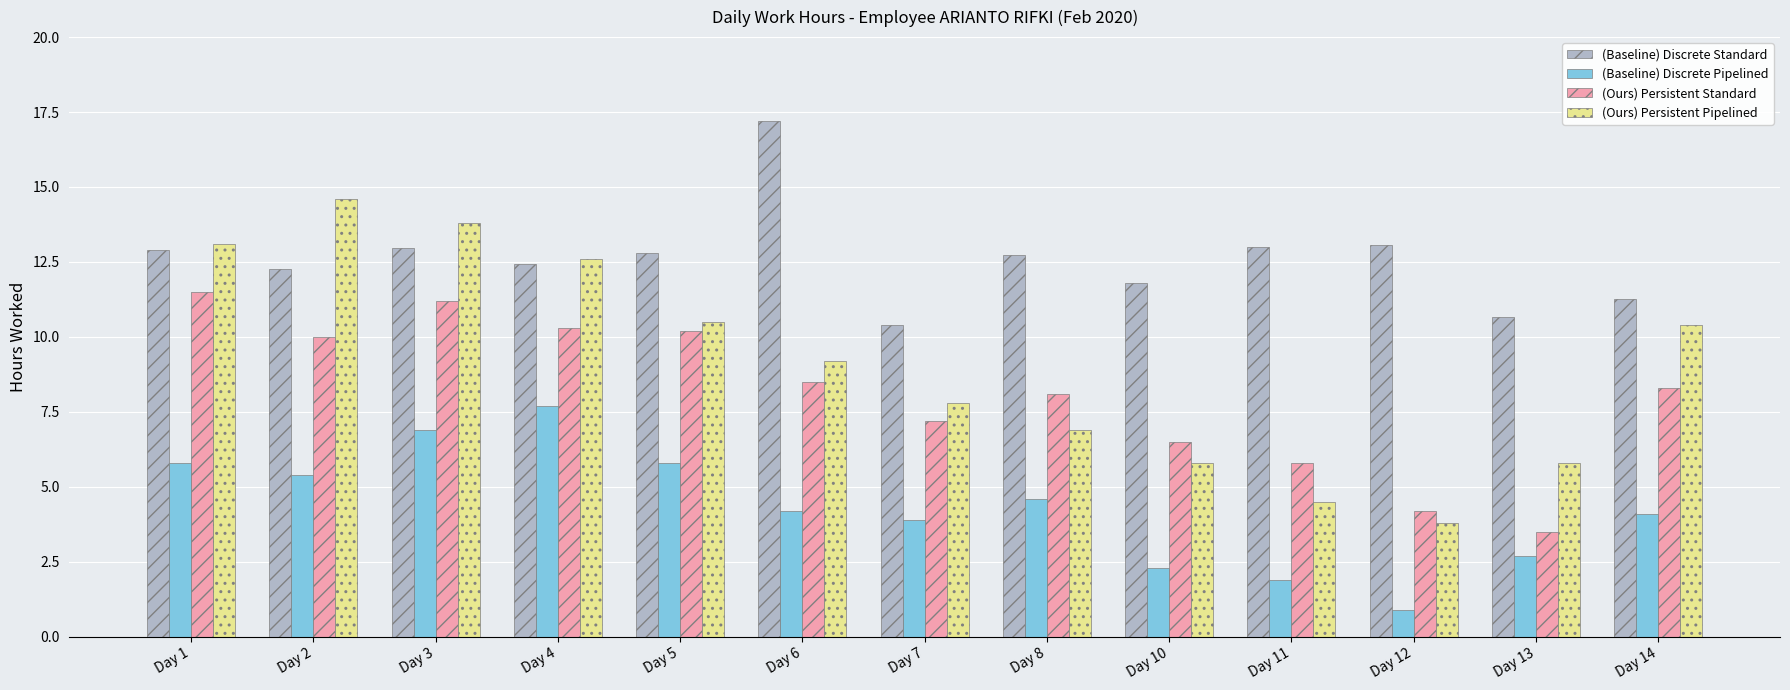

What value does the (Baseline) Discrete Pipelined series have at Day 13?

2.7